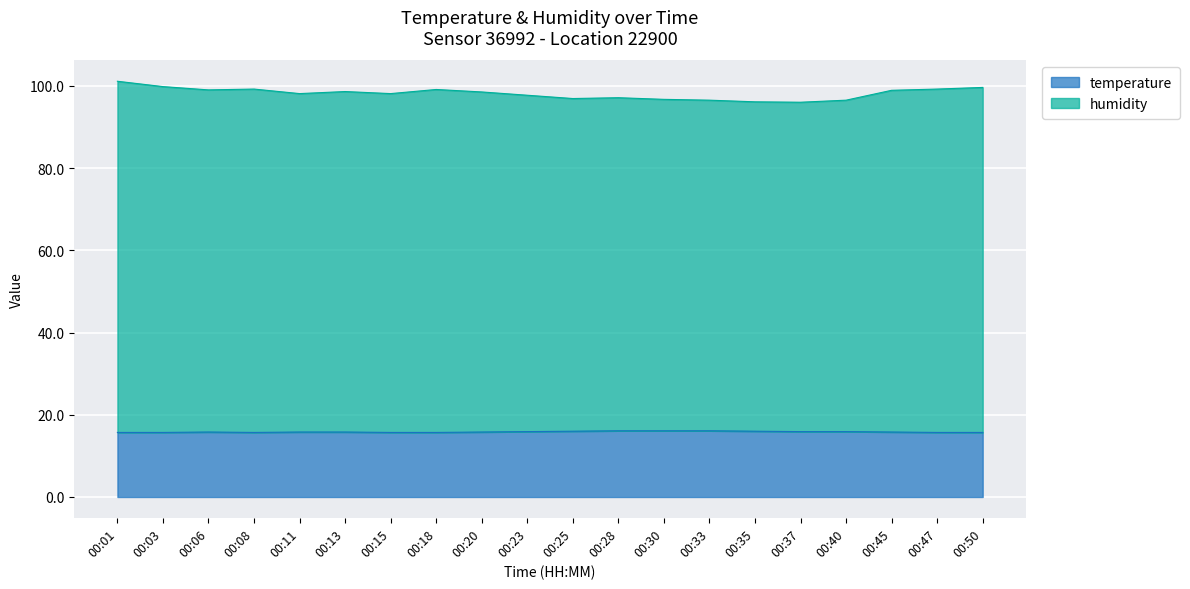

What is the difference between the maximum and minimum values in the humidity series?

5.1